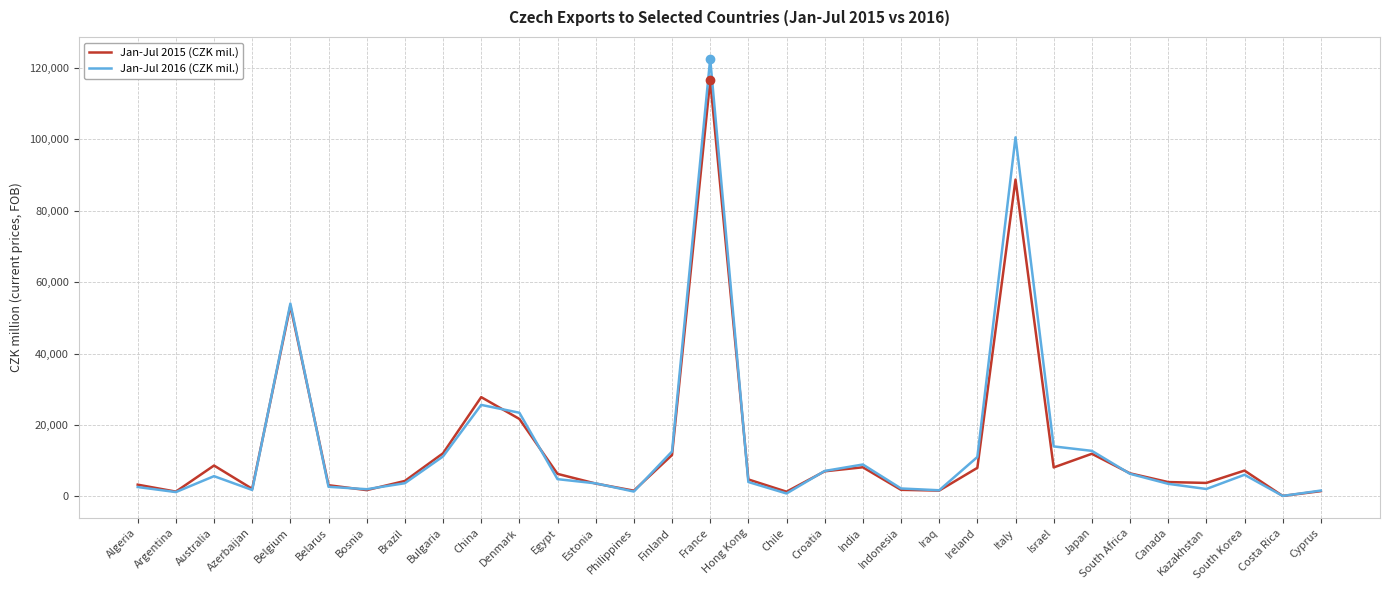

The Jan-Jul 2016 (CZK mil.) series shows 122586 at France. True or false?

True